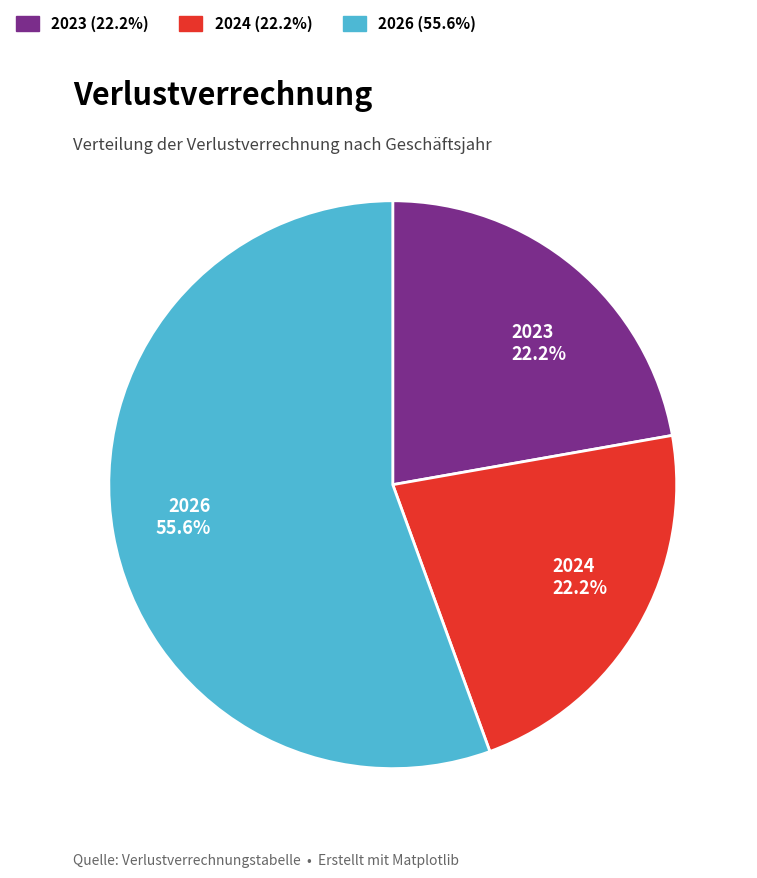

Combined, what portion of the pie is 2023 22.2% and 2026 55.6%?

77.8%